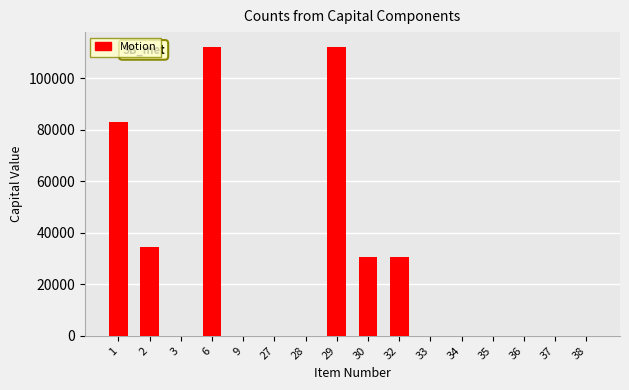

What is the sum of all values?

403632